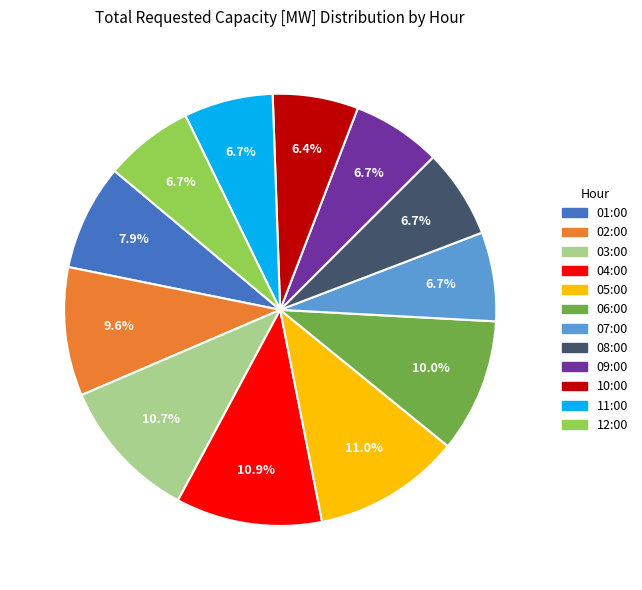

Is there a majority slice in this chart?

No